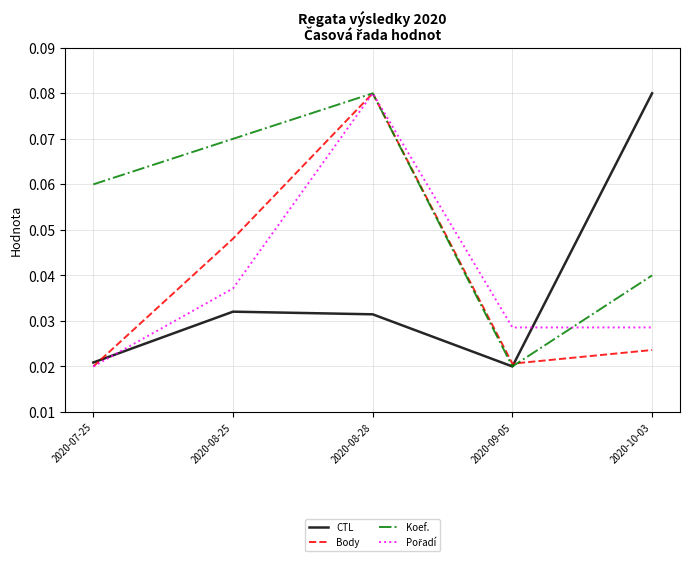

Between 2020-08-25 and 2020-10-03, which series saw the biggest shift?

CTL